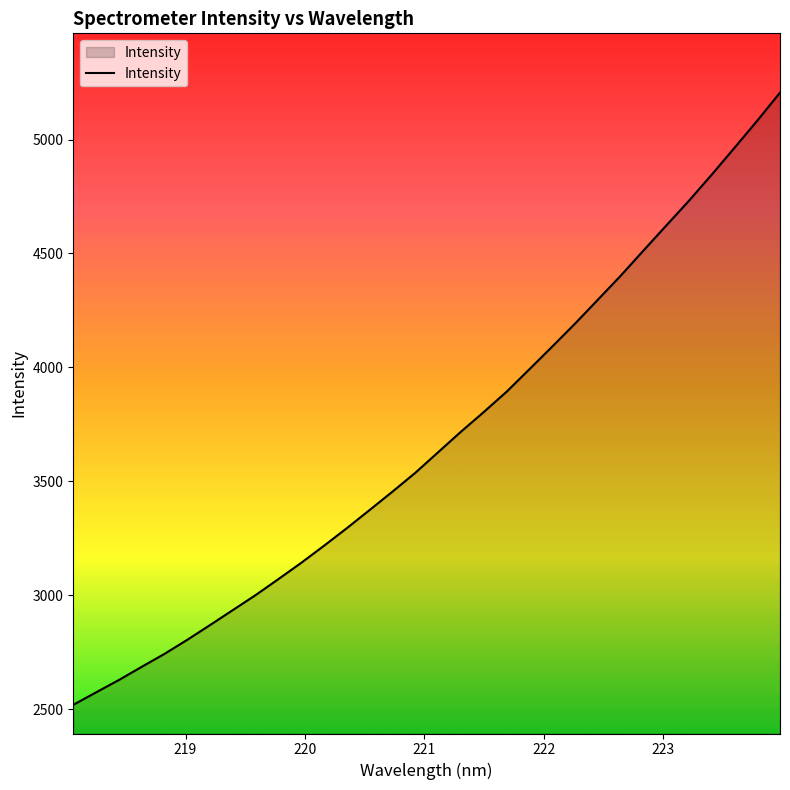

How many values exceed 3627?

16